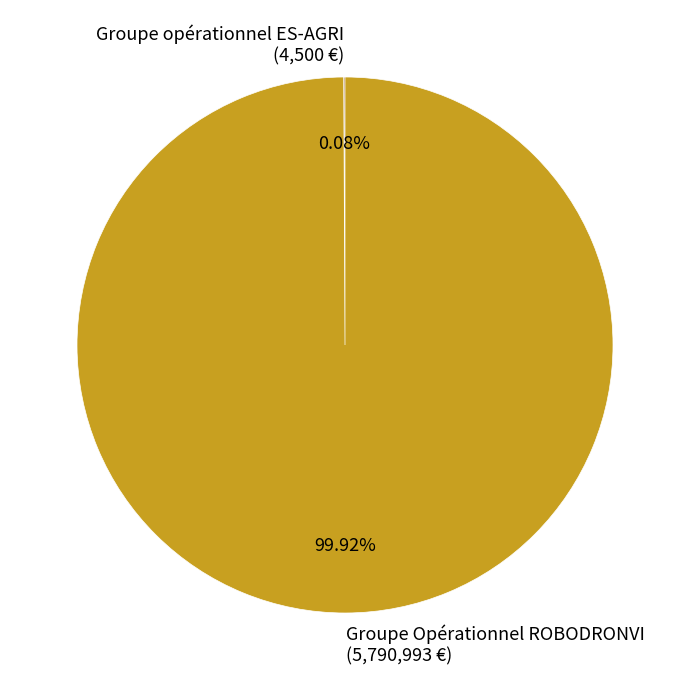

Is there any slice that represents more than half of the pie?

Yes